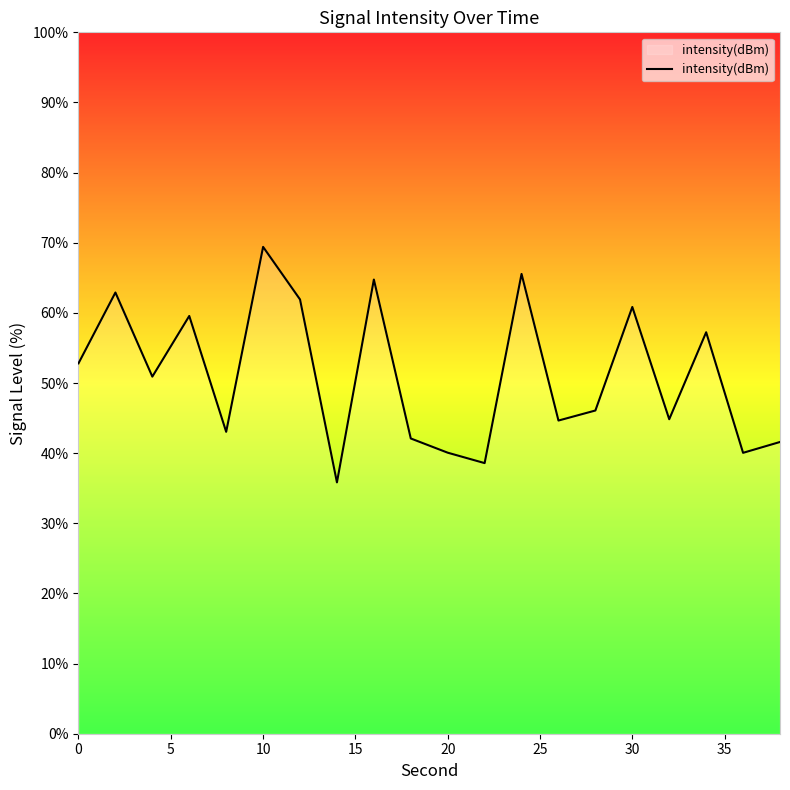

What is the difference between the maximum and minimum values?

33.6